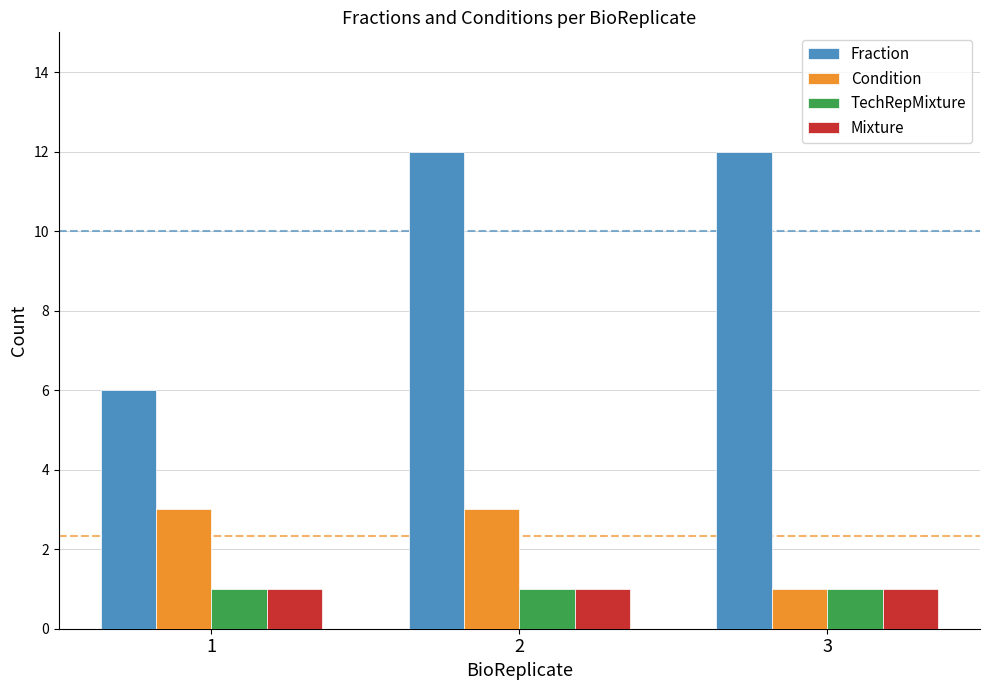

Which series changed the most between 1 and 2?

Fraction